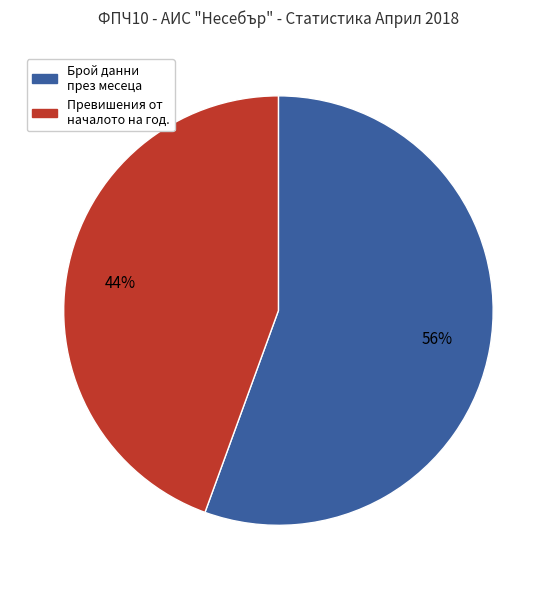

Is there any slice that represents more than half of the pie?

Yes